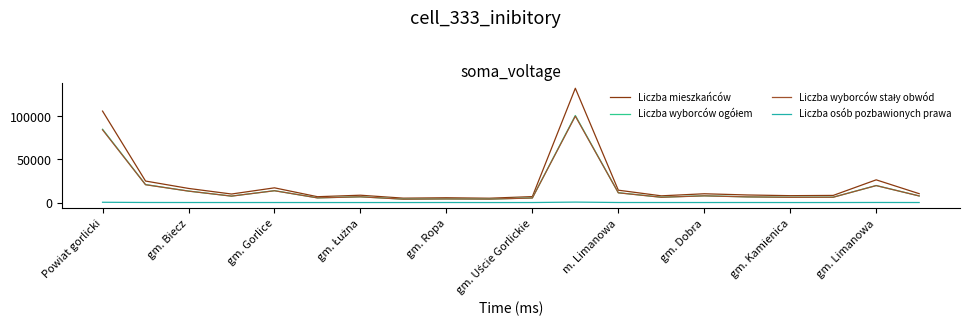

Which series has the widest spread of values?

Liczba mieszkańców